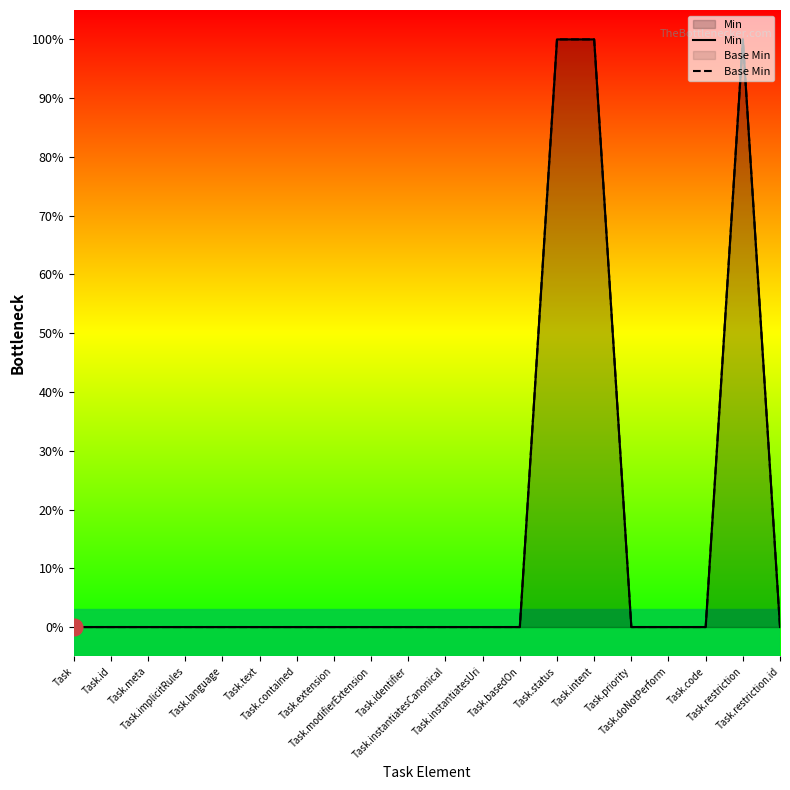

The Min series shows 1 at Task.intent. True or false?

True